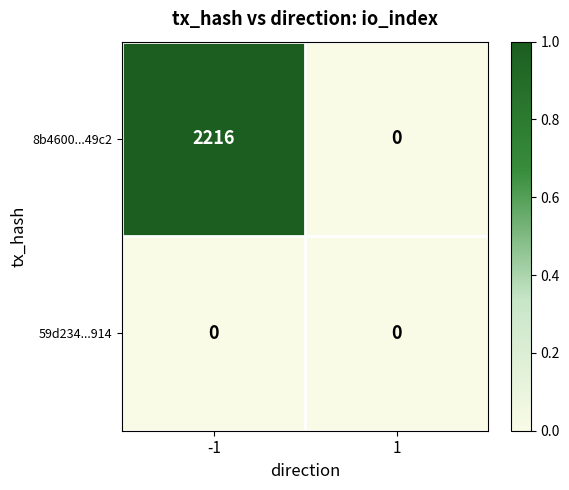

What is the greatest value displayed?

2216